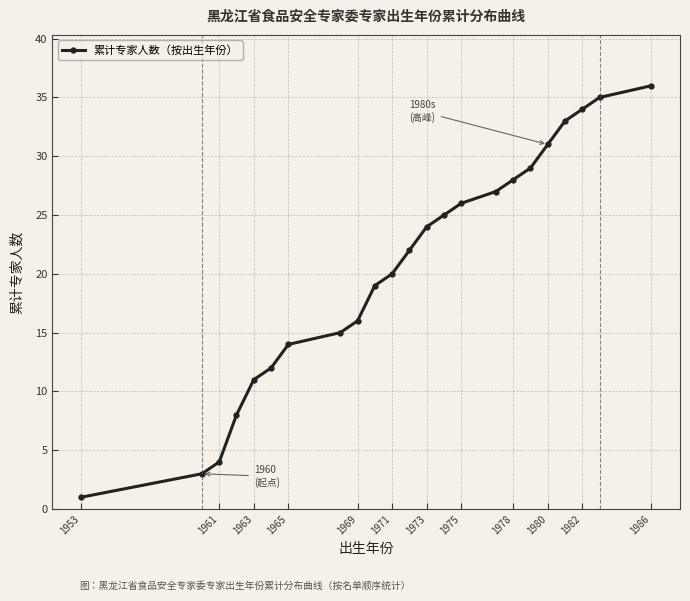

What is the greatest value displayed?

36